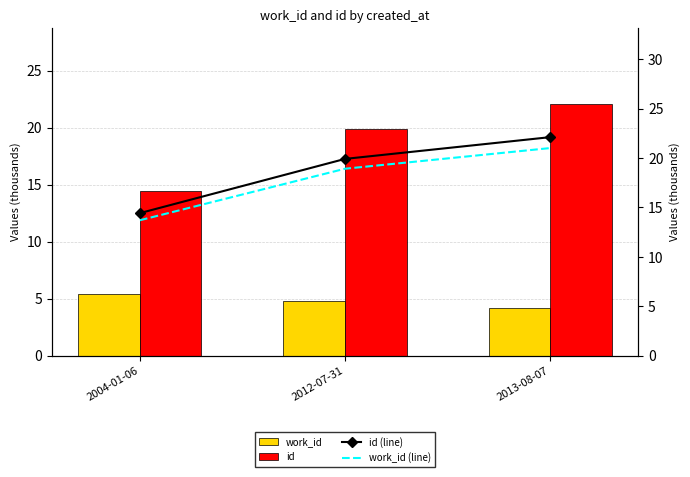

Rank the series by their maximum value, from lowest to highest.

work_id, work_id (line), id, id (line)